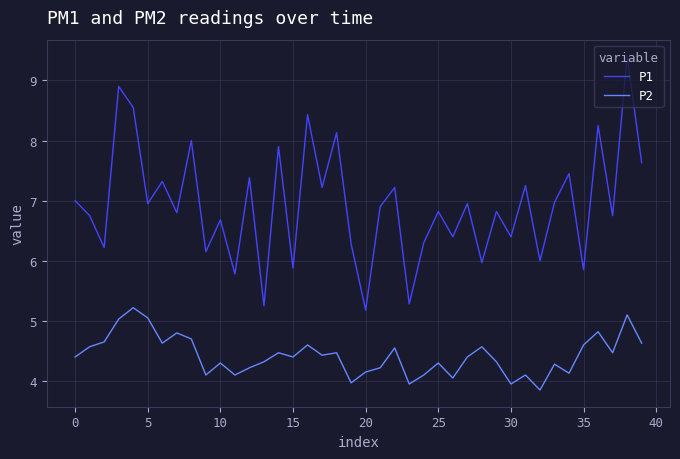

What is the minimum value shown in the chart?

3.9